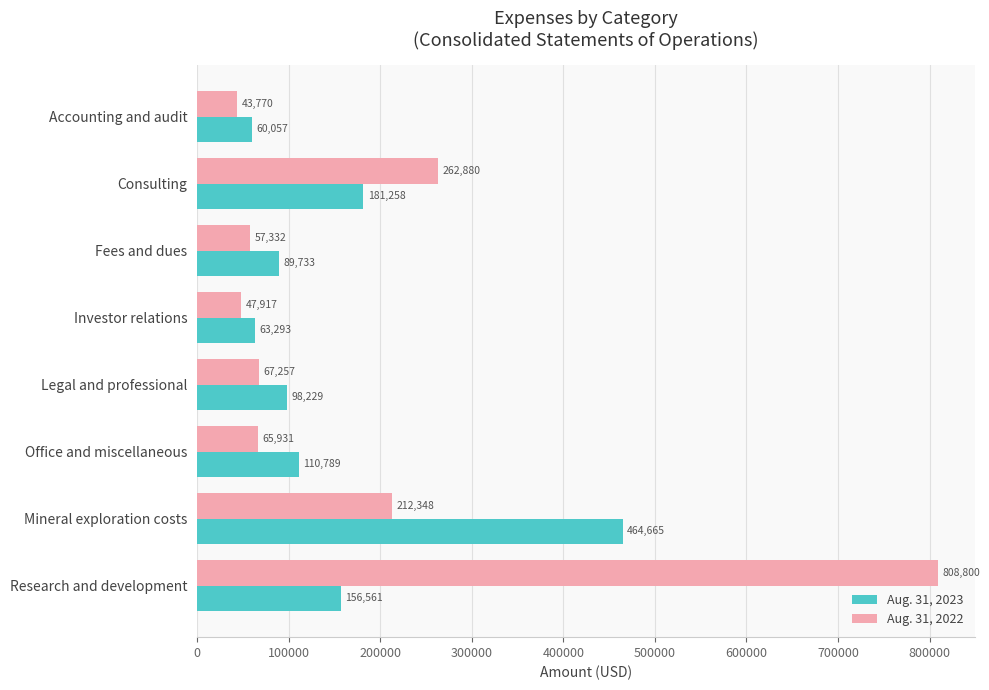

True or false: Aug. 31, 2022 has a value of 219055 at Research and development.

False